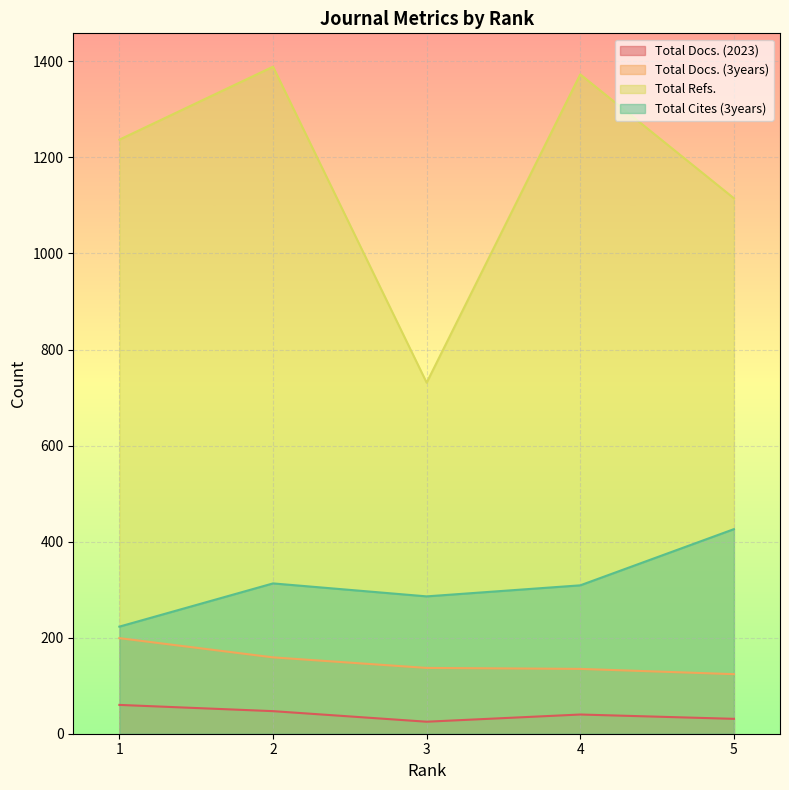

Which series has the largest range (max minus min)?

Total Refs.